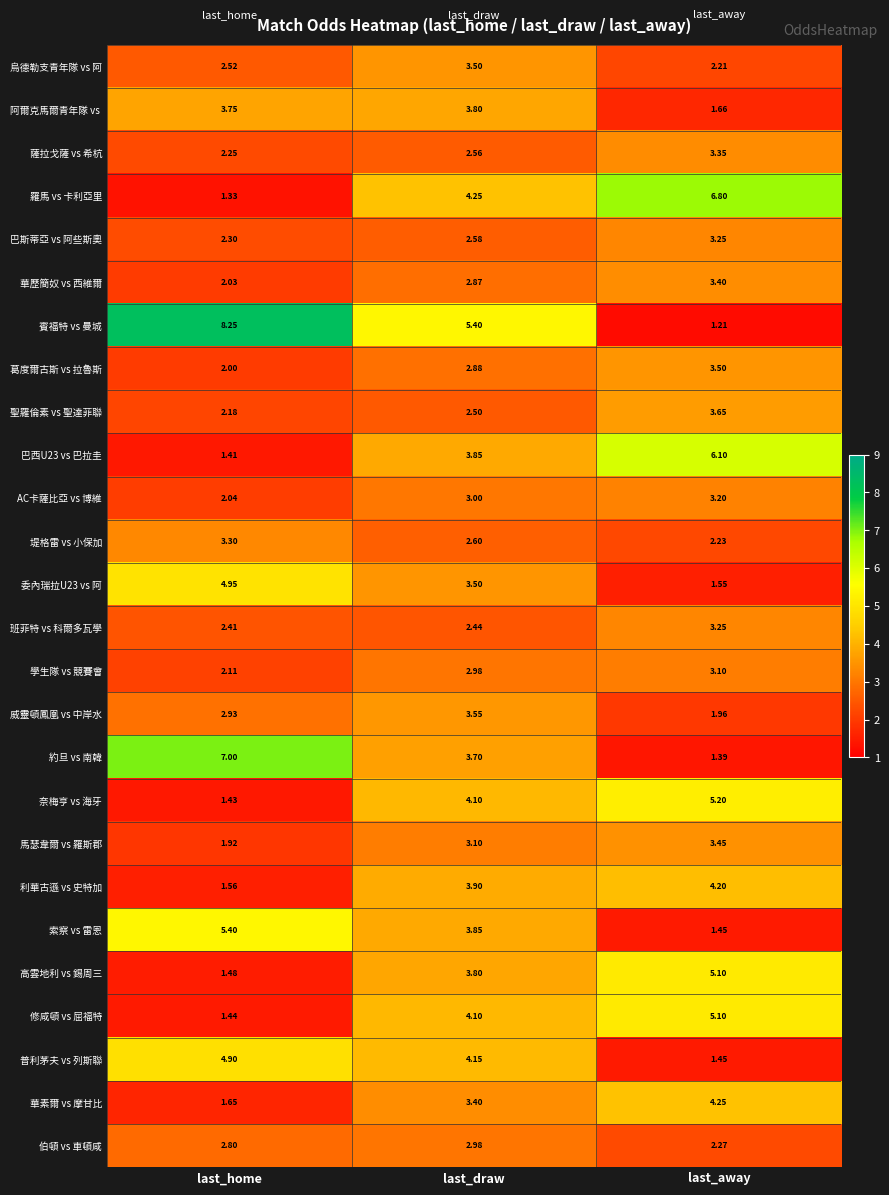

At which label does 奈梅亨 vs 海牙 first exceed 4?

last_draw